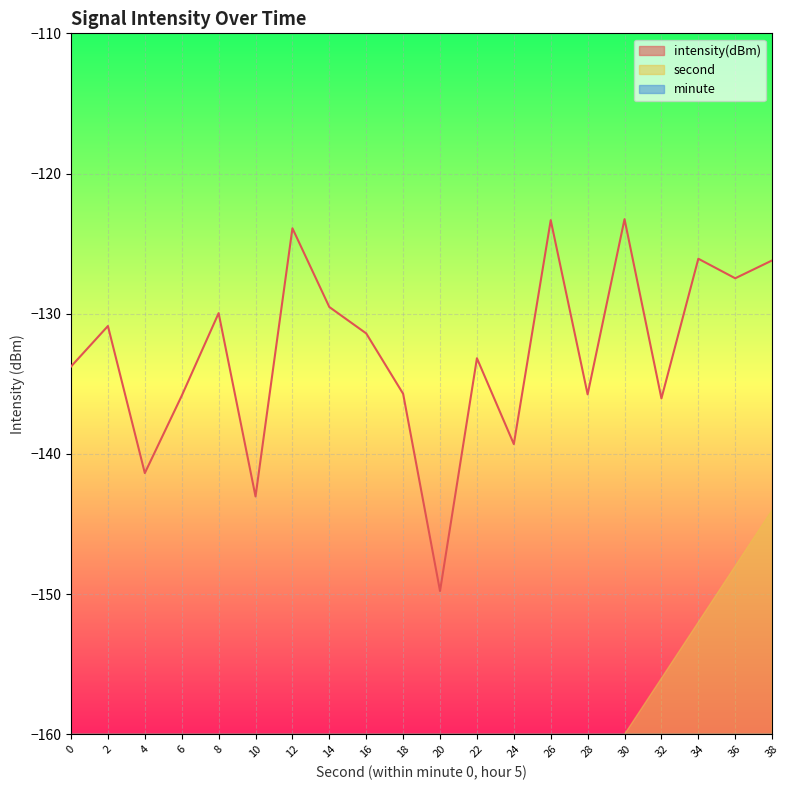

What is the value of the second point at the 10th from the left?

-272.0